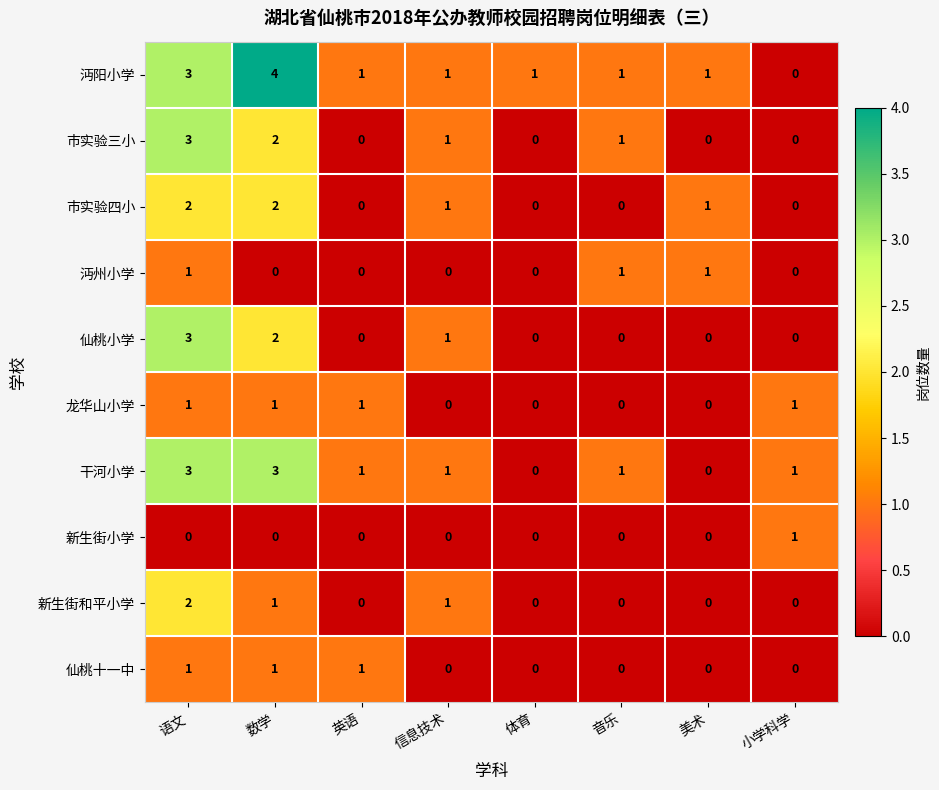

How many series are shown in this chart?

10